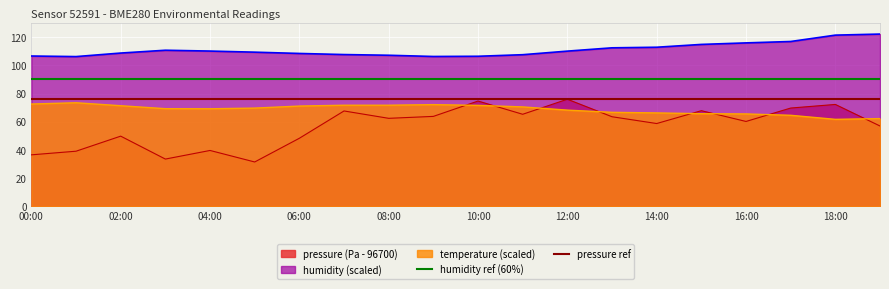

True or false: pressure (Pa - 96700) and humidity (scaled) cross at least once.

False